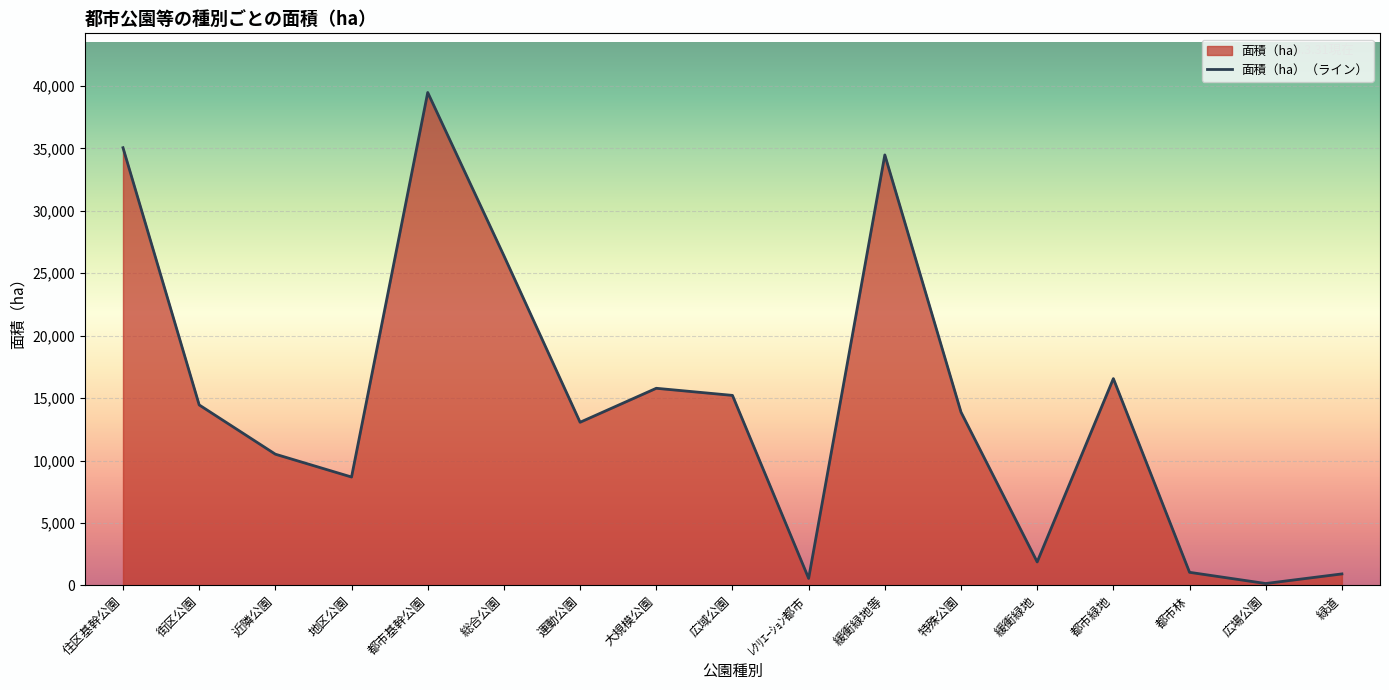

What is the value of the 11th point from the left?

34472.0